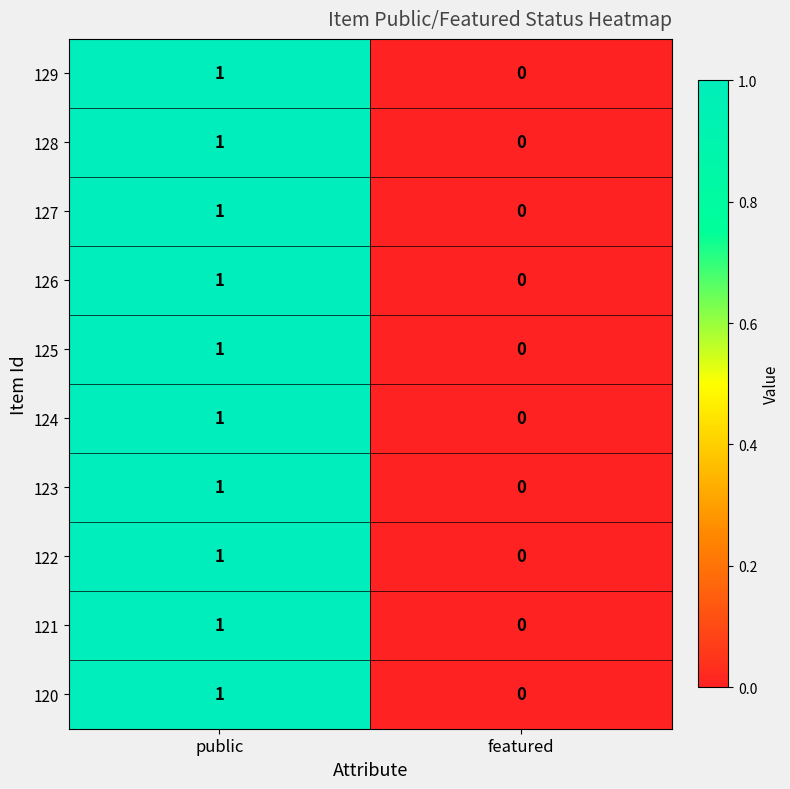

Count the number of categories in the chart.

2